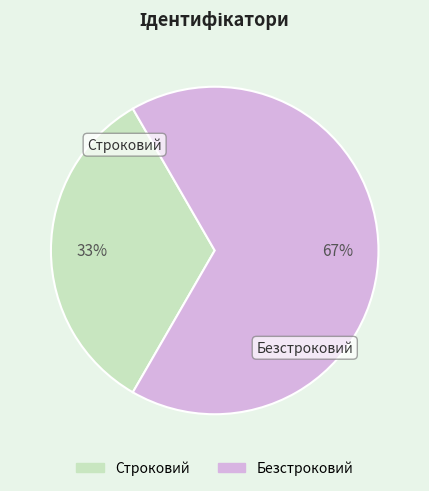

How many slices are in this pie chart?

2